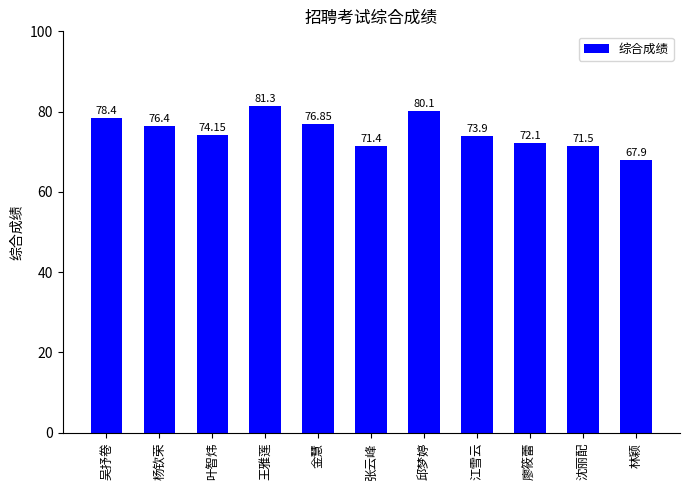

True or false: the data shows 115.3 at 金慧.

False